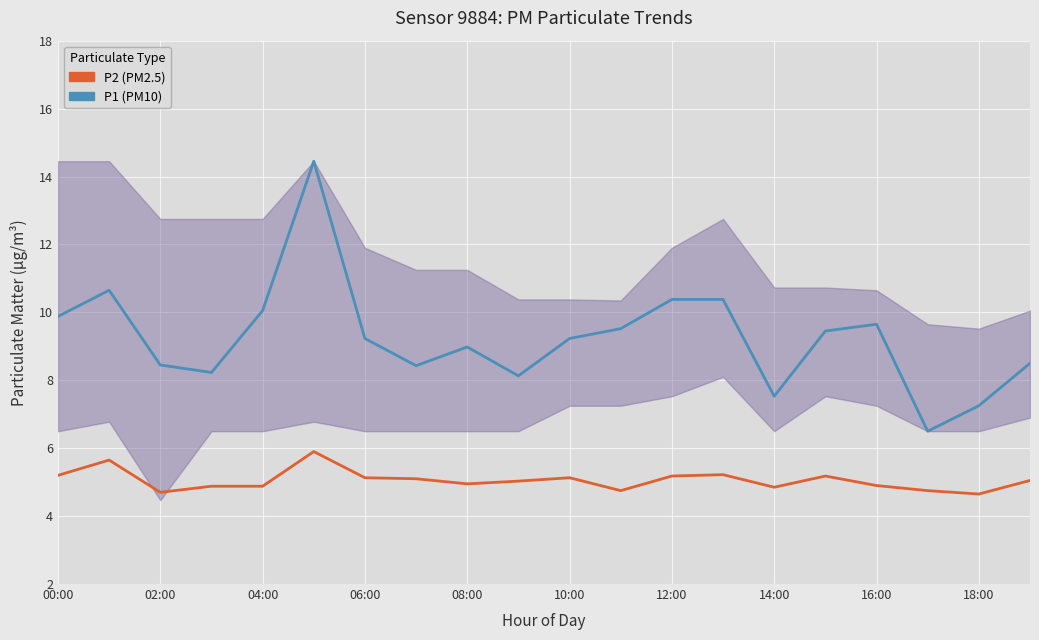

How many lines are shown in the chart?

2